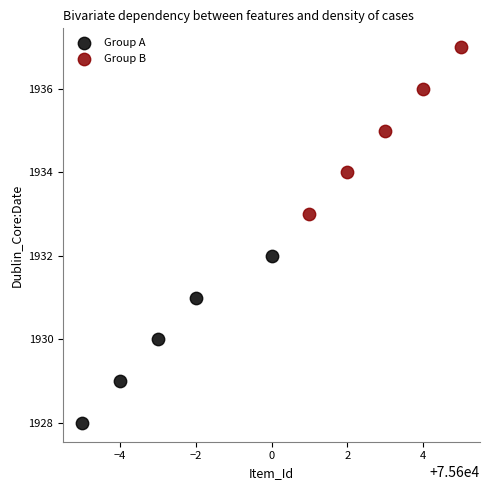

Which series contains the highest Y value?

Group B